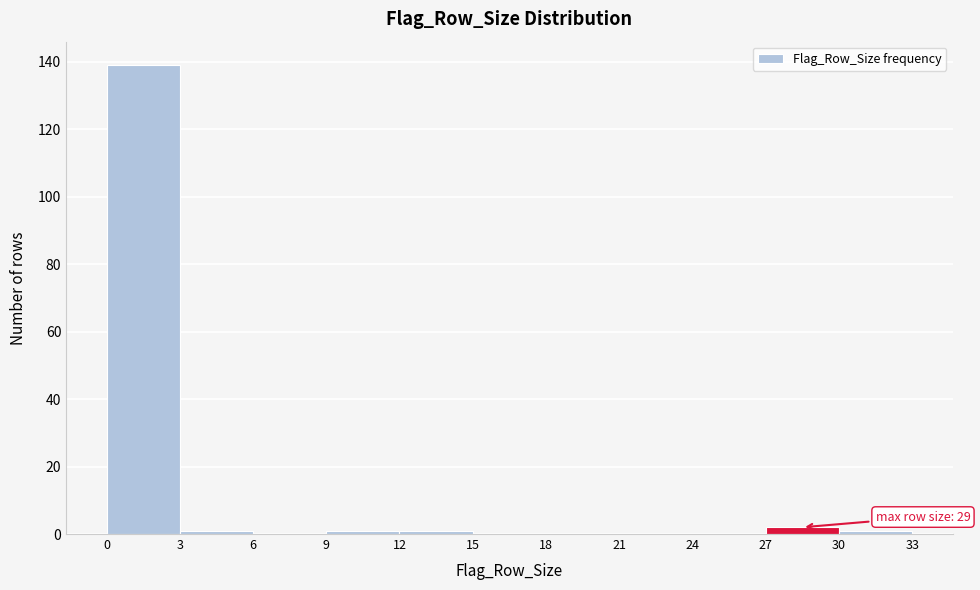

Over which range of the x-axis is the bar tallest?

0 to 3